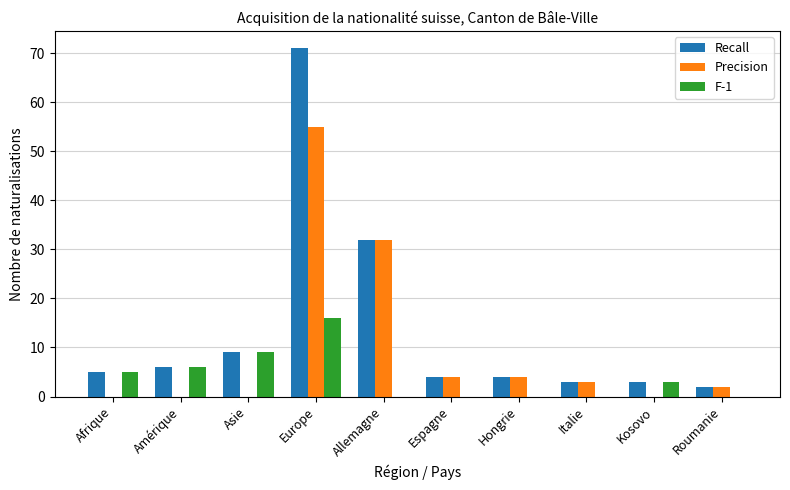

The Precision series shows 55 at Europe. True or false?

True